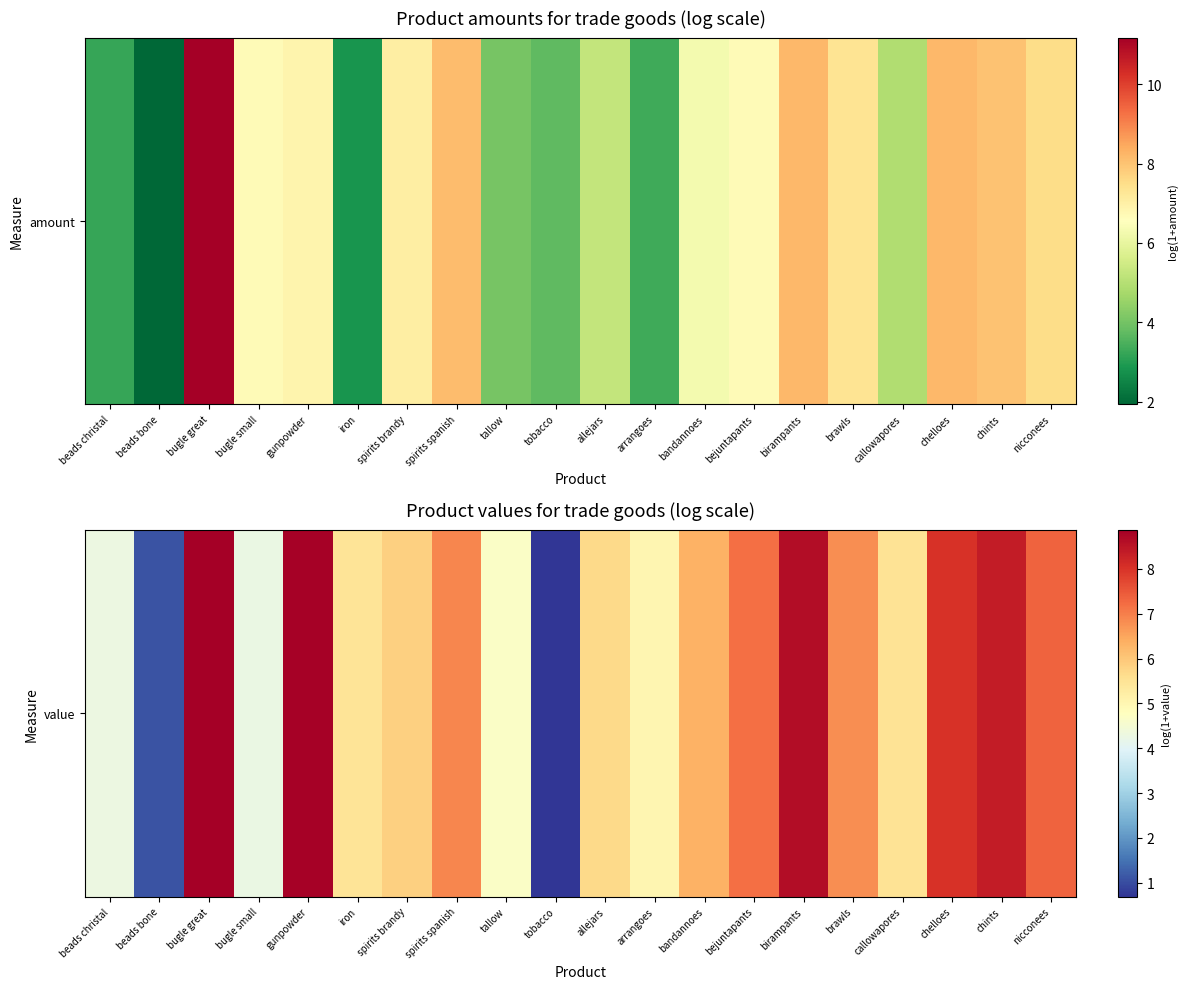

What is the sum of the values at birampants and bugle small?

12.9